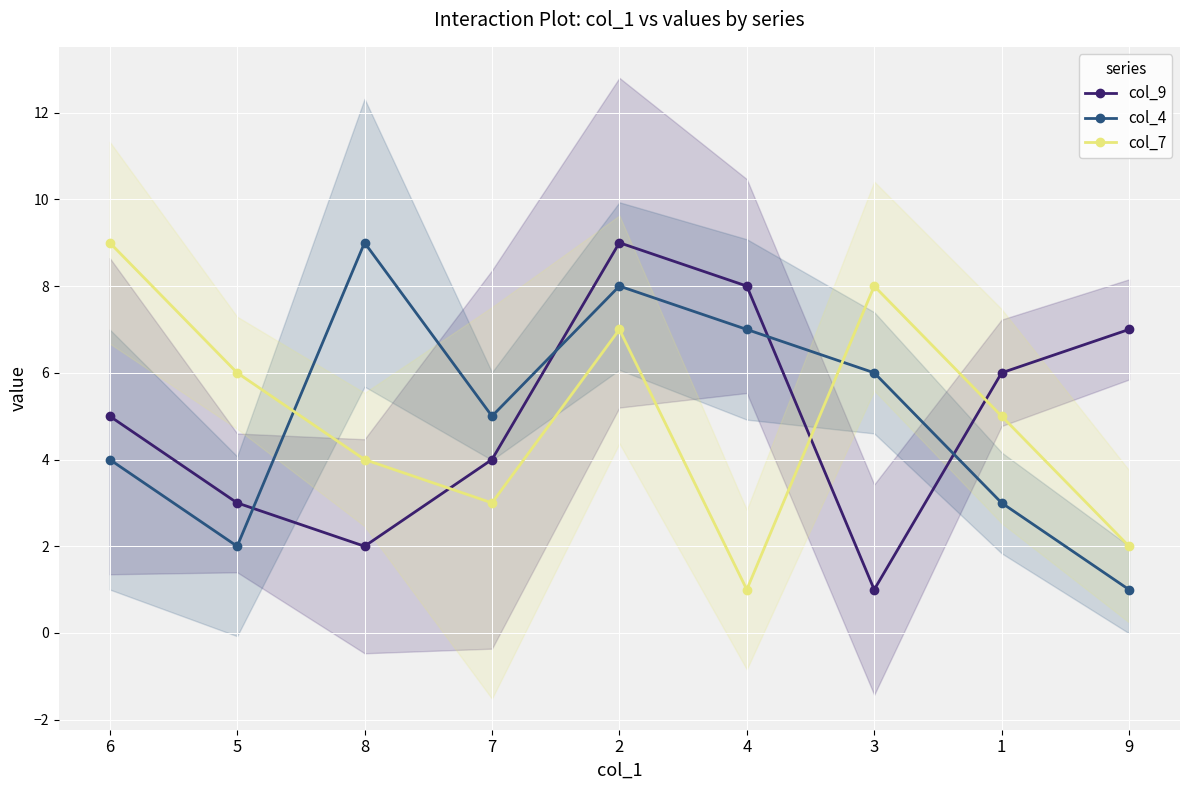

What is the label of the 9th point from the right?

6